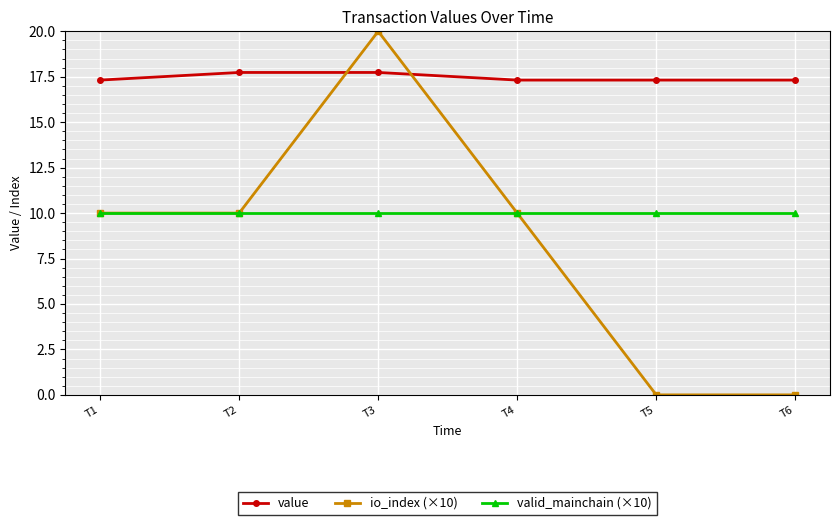

List the series in order of their peak value, highest first.

io_index (×10), value, valid_mainchain (×10)